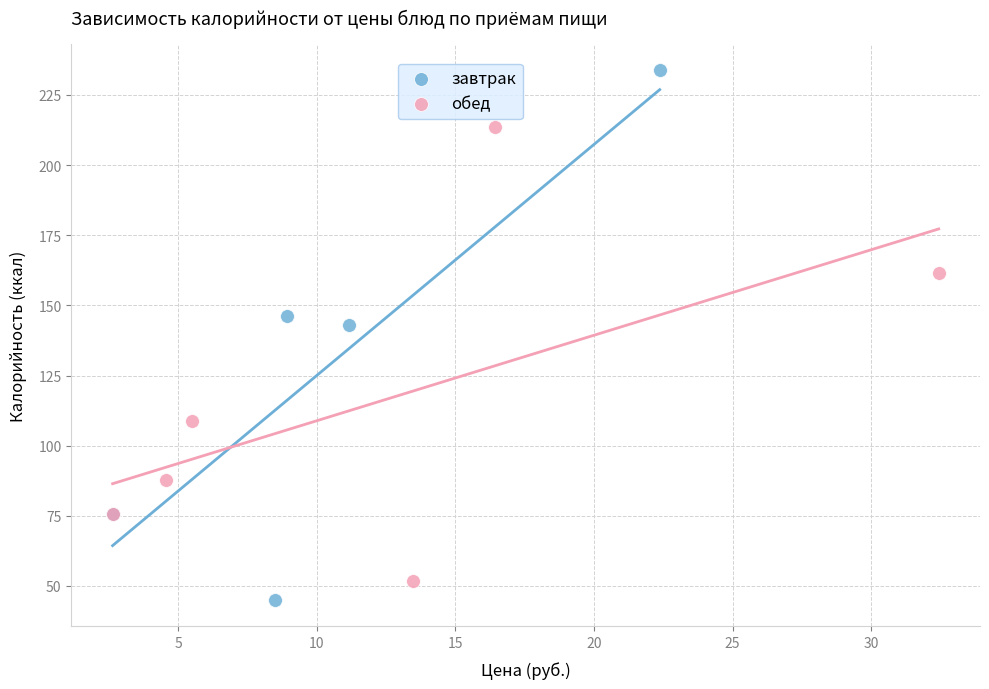

What are all the series names shown in the legend?

завтрак, обед